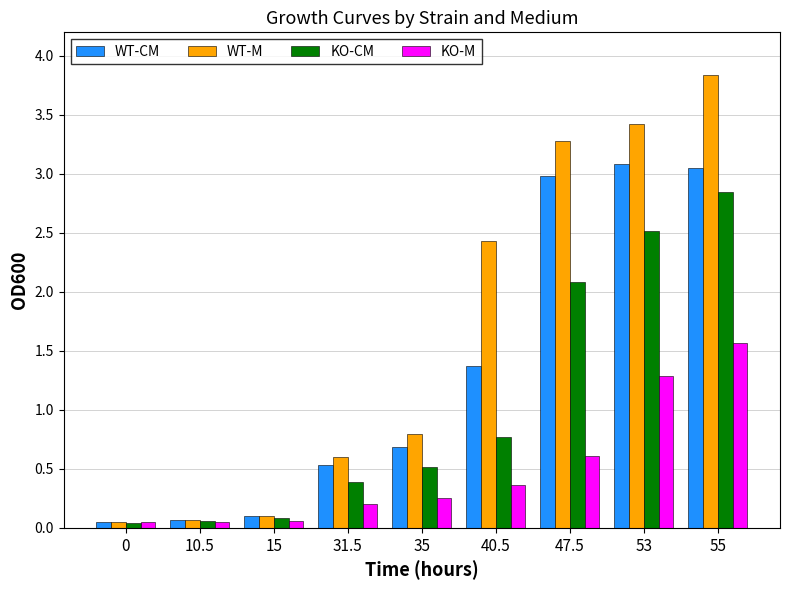

Read the KO-CM value at 53.

2.5